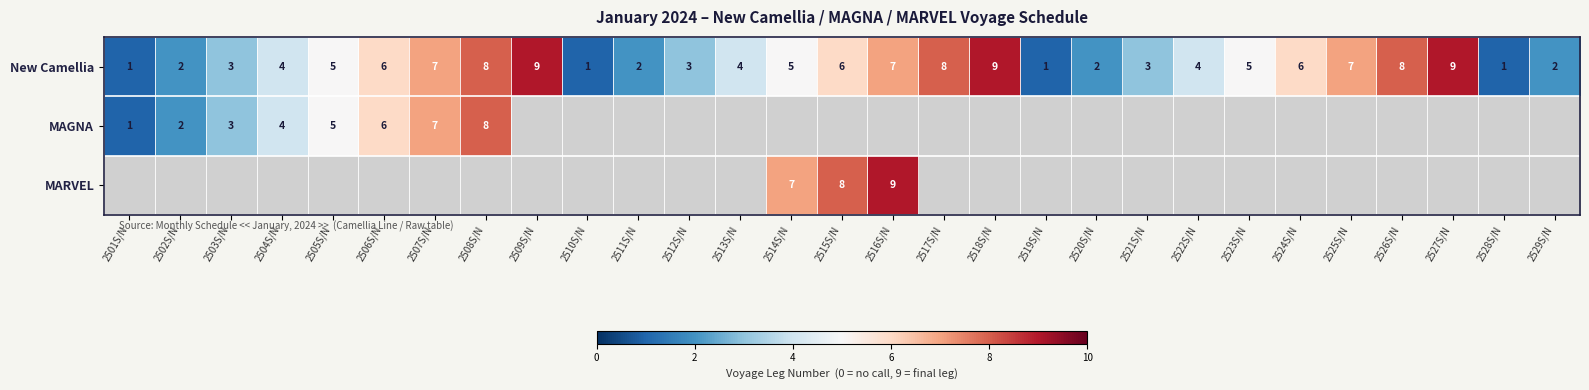

Between 2502S/N and 2521S/N, which is larger?

2521S/N